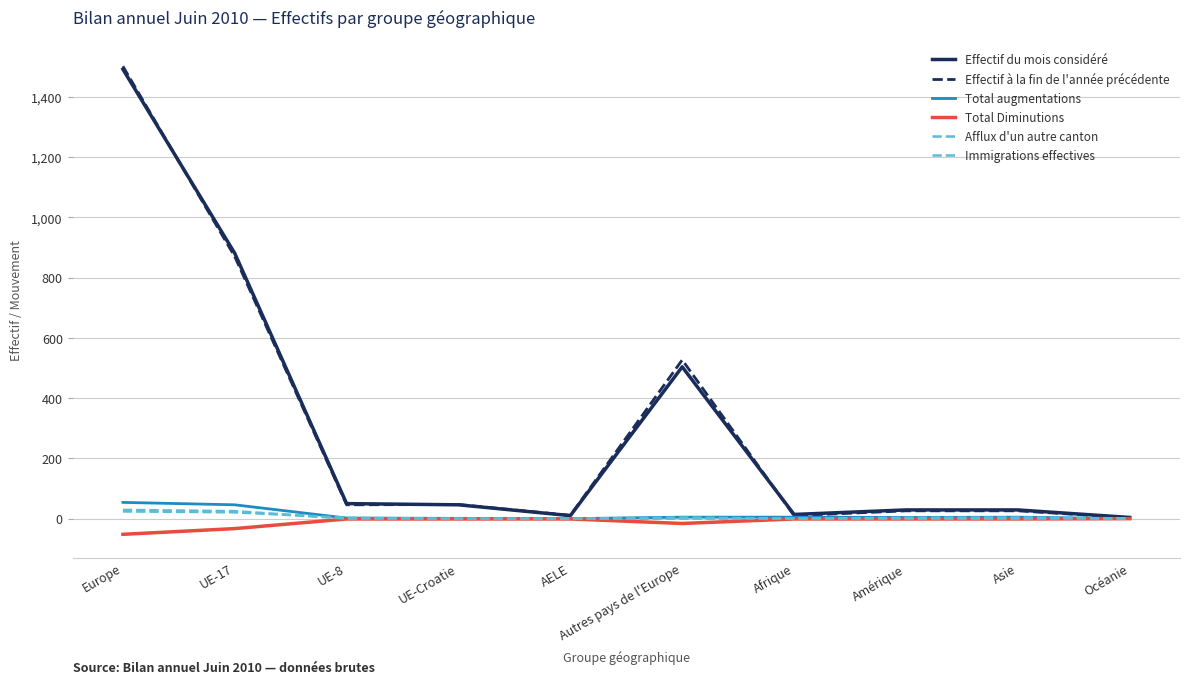

Is it true that Total Diminutions equals -1 at UE-Croatie?

True